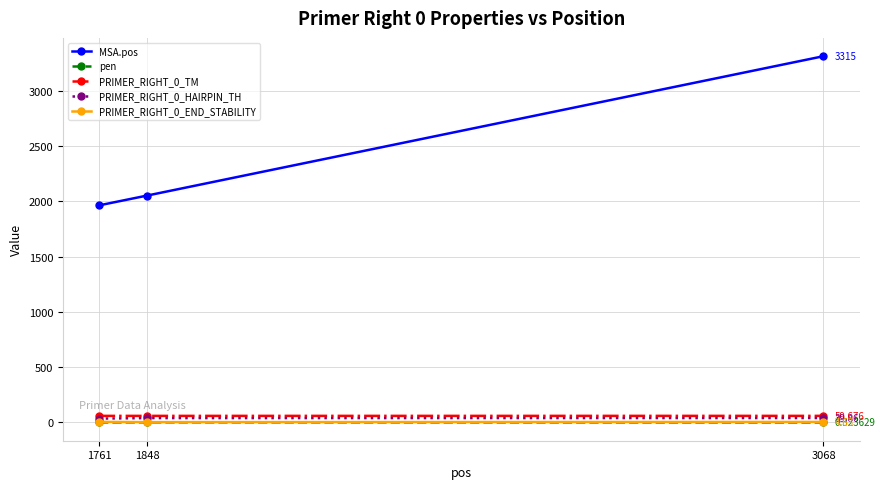

What is the minimum value shown in the chart?

0.3